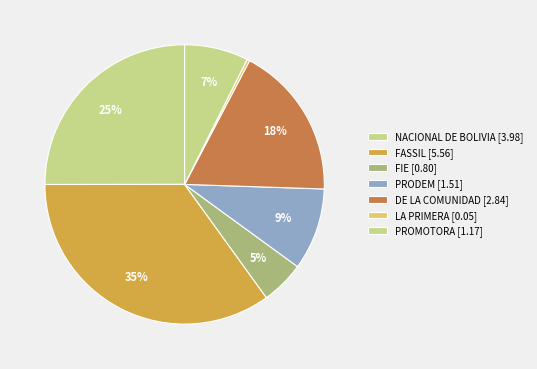

How many segments does this pie chart have?

7